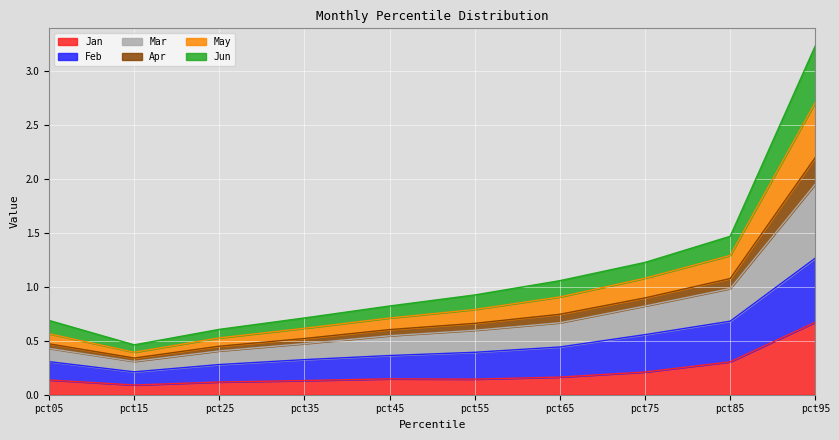

Is the value of Jan at pct95 greater than the value of May at pct15?

Yes